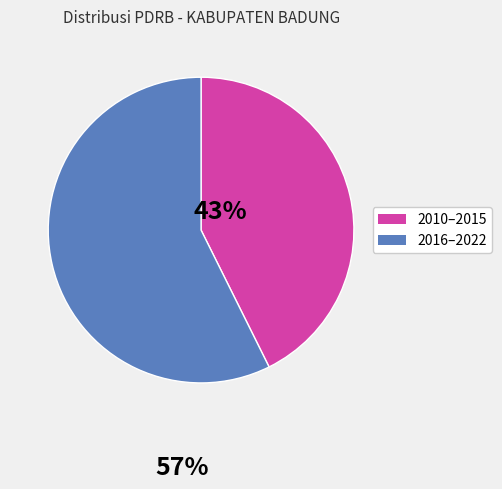

Which has a higher value, 2016–2022 or 2010–2015?

2016–2022